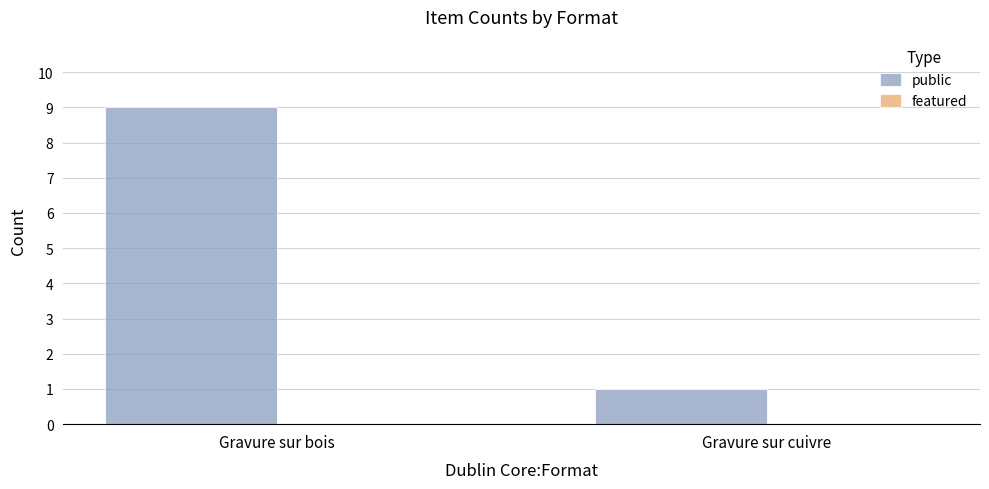

Reading left to right, transcribe all the data shown in this chart.

9	1